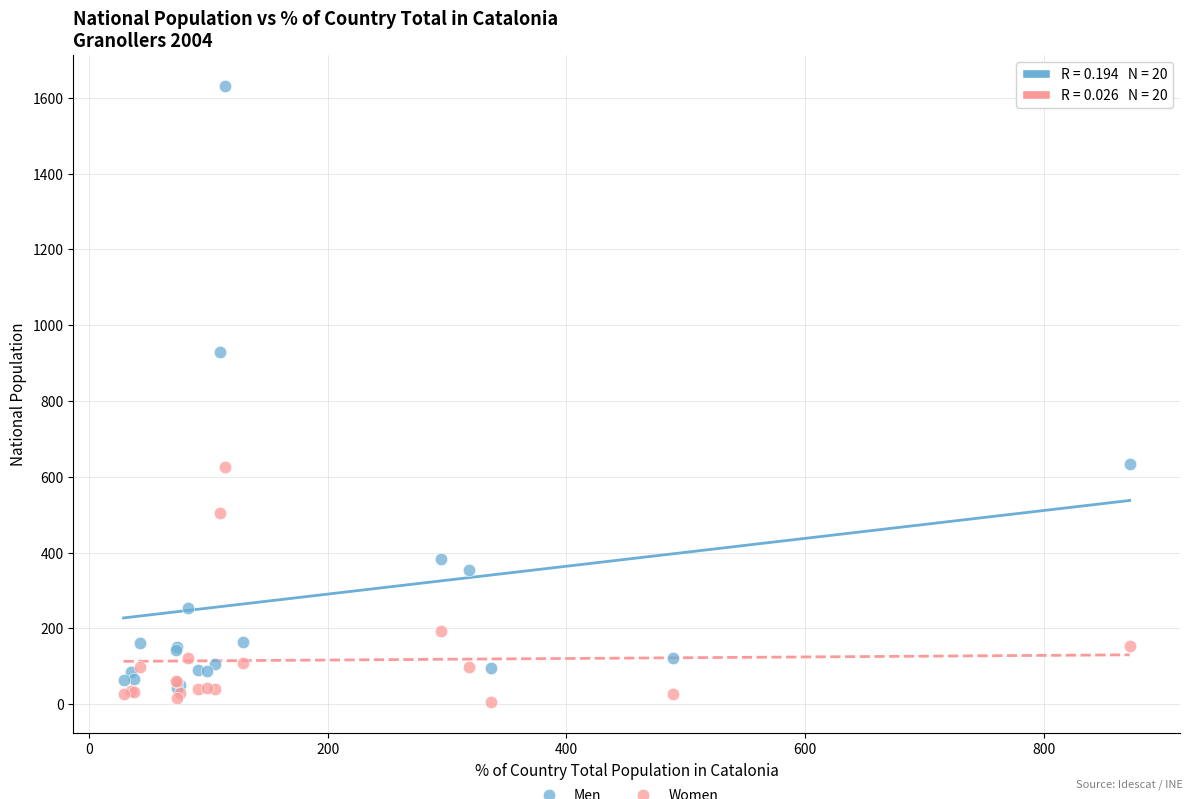

Across all series, what Y value is closest to 818?

930